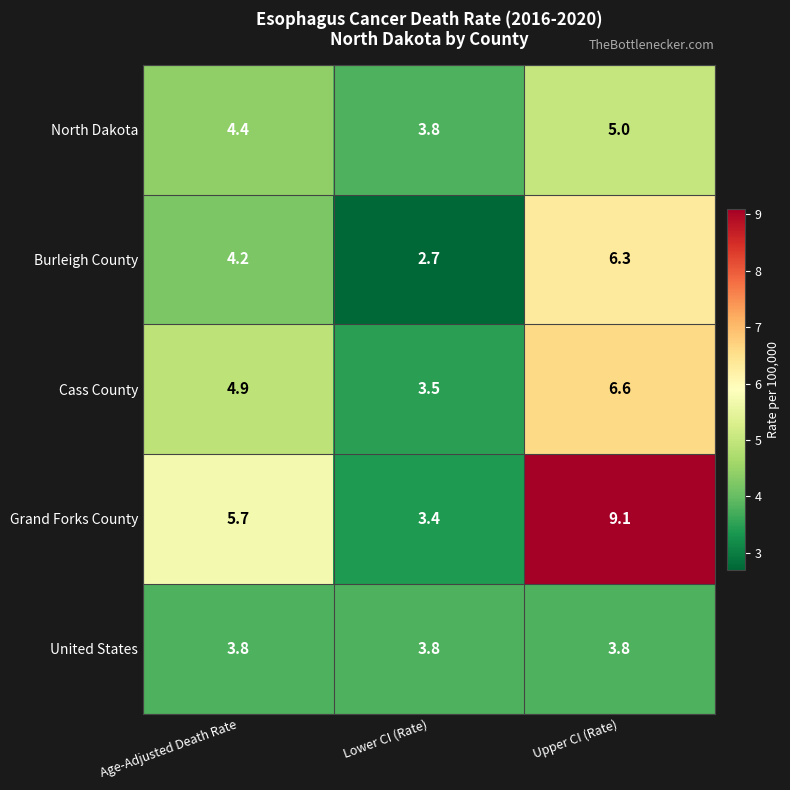

List the series in order of their peak value, highest first.

Grand Forks County, Cass County, Burleigh County, North Dakota, United States